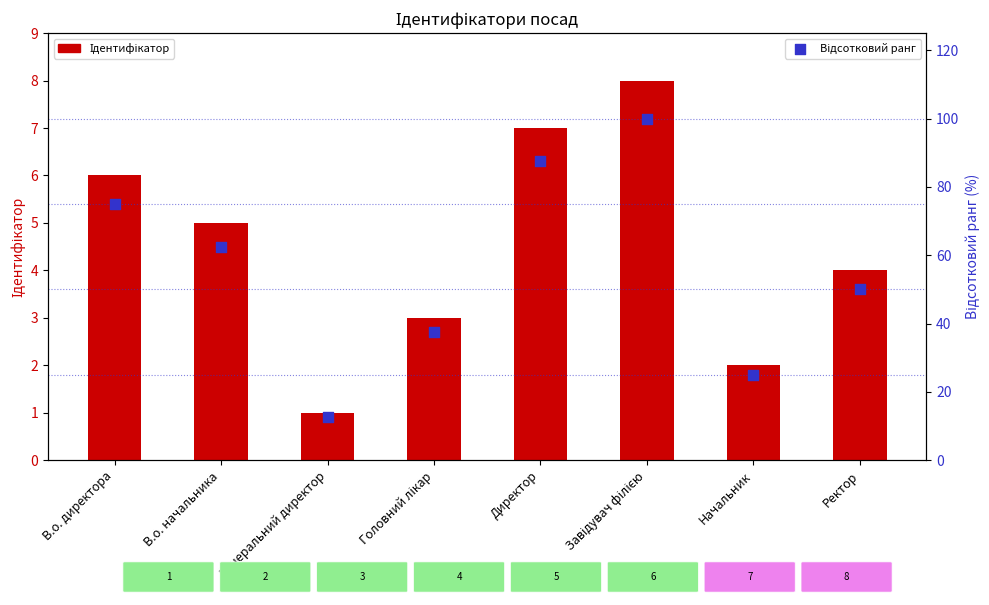

Which series has the largest total across all categories?

Відсотковий ранг